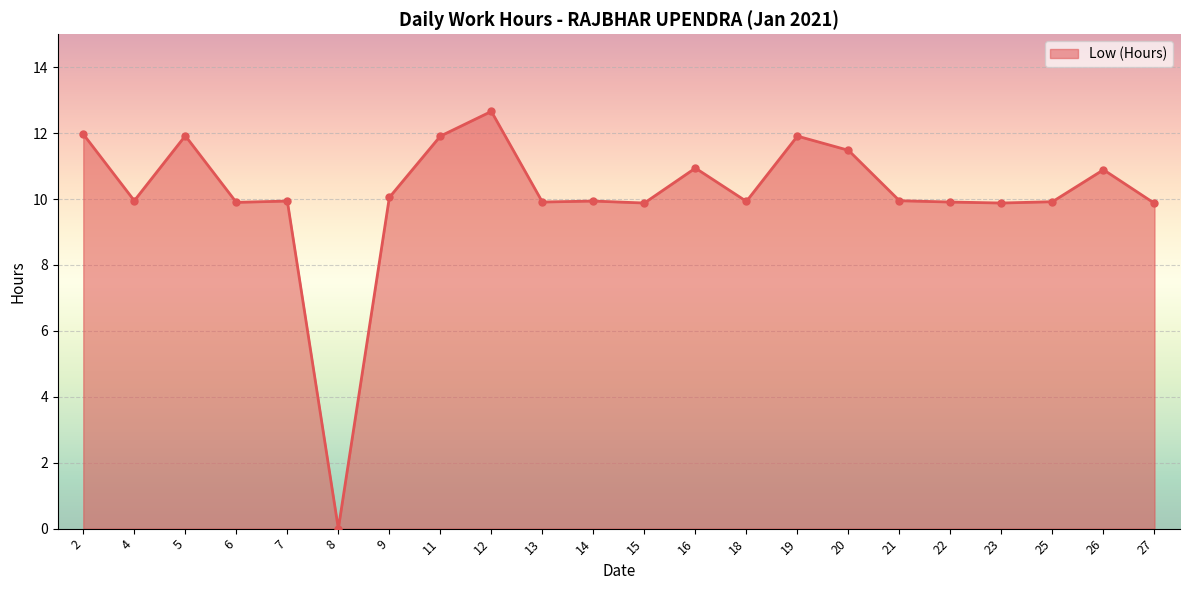

The value at 7 is 9.9. True or false?

True